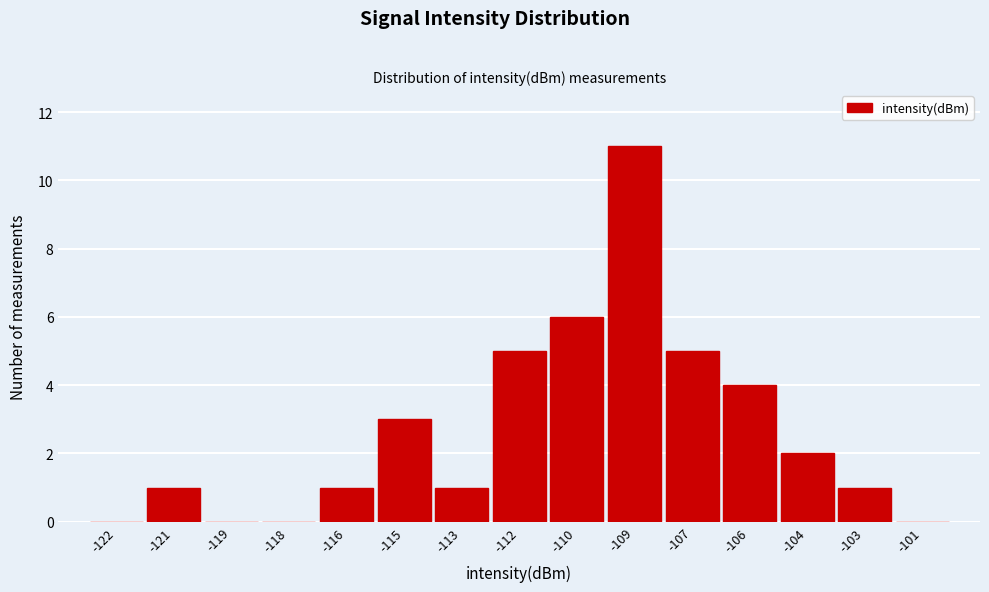

Reading left to right, list all the values displayed in this chart.

-122=0	-121=1	-119=0	-118=0	-116=1	-115=3	-113=1	-112=5	-110=6	-109=11	-107=5	-106=4	-104=2	-103=1	-101=0